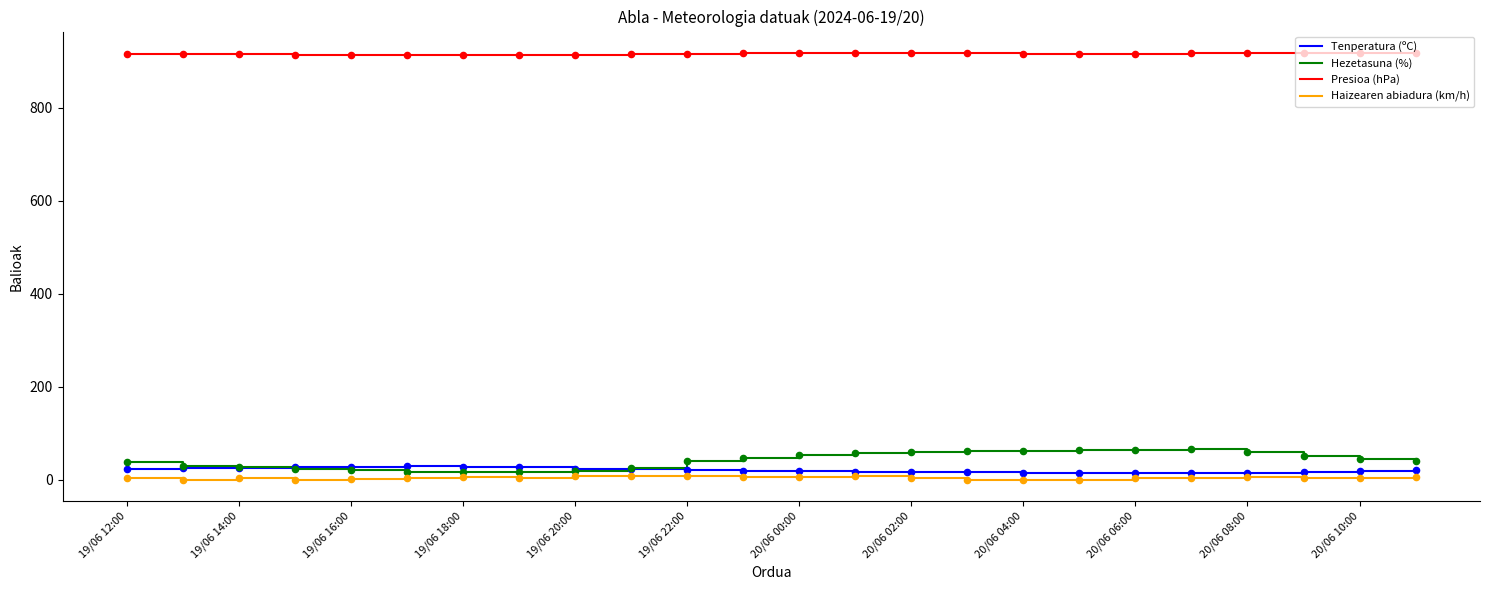

True or false: Haizearen abiadura (km/h) and Presioa (hPa) intersect in this chart.

False